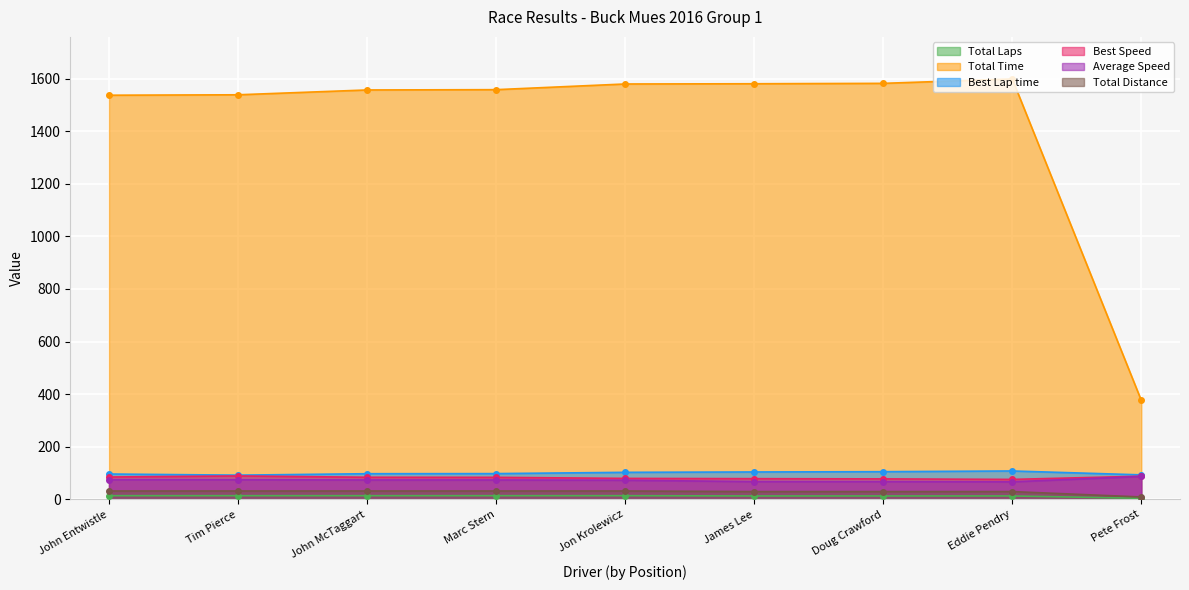

True or false: Total Time has a value of 2349.6 at Eddie Pendry.

False